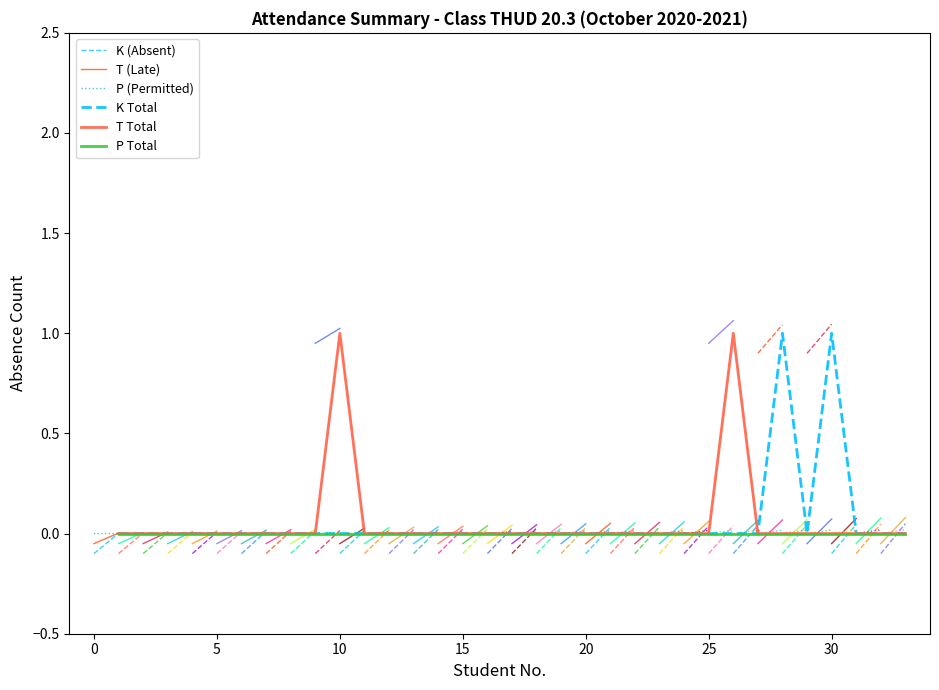

Is this an area chart (filled region under the line)?

No